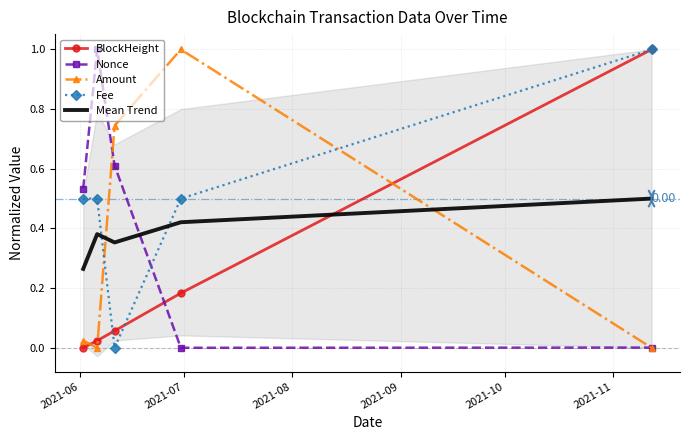

In Nonce, how many points are higher than both neighbors (excluding endpoints)?

1